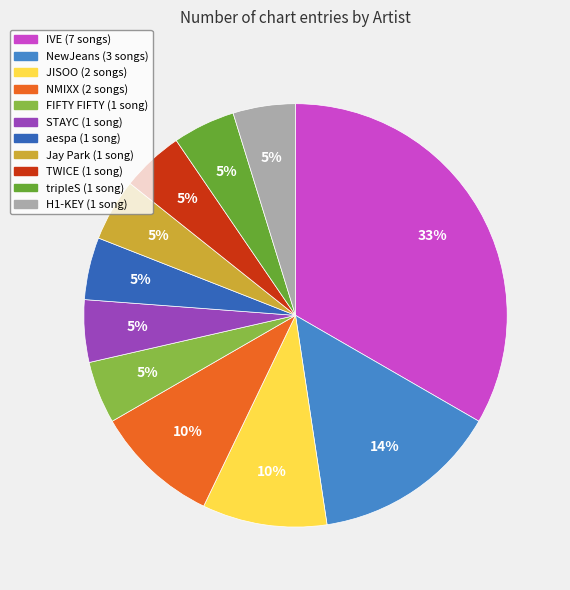

Is there any slice that represents more than half of the pie?

No